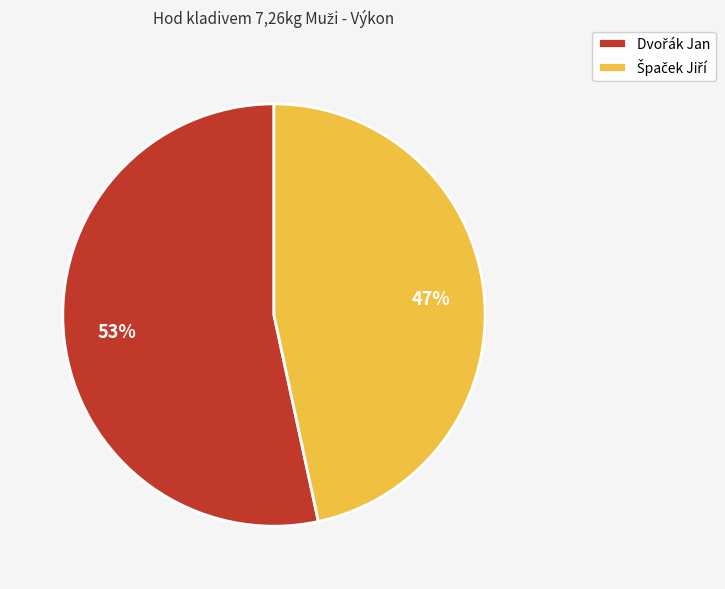

Does any single category account for the majority?

Yes